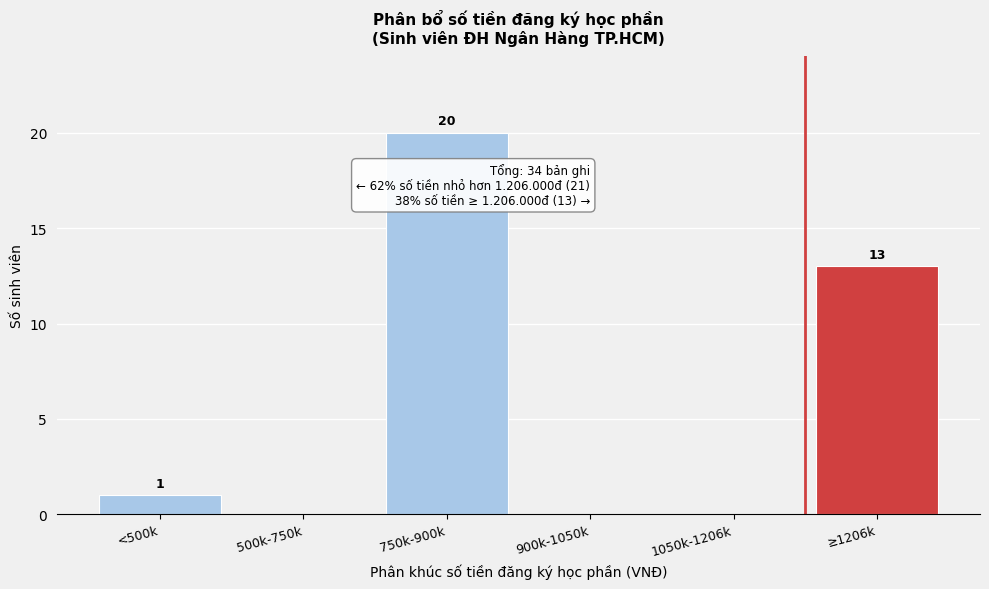

Reading right to left, list all the values displayed in this chart.

≥1206k=13	1050k-1206k=0	900k-1050k=0	750k-900k=20	500k-750k=0	<500k=1